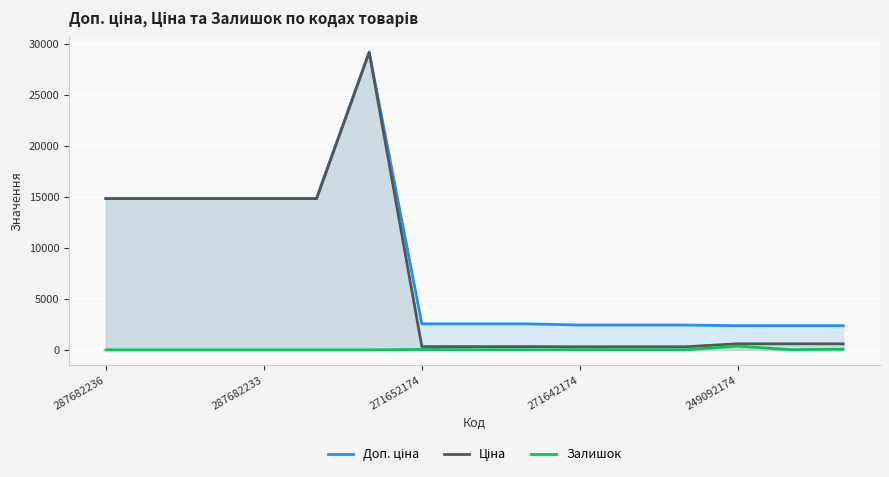

What is the maximum value shown in the chart?

29152.3